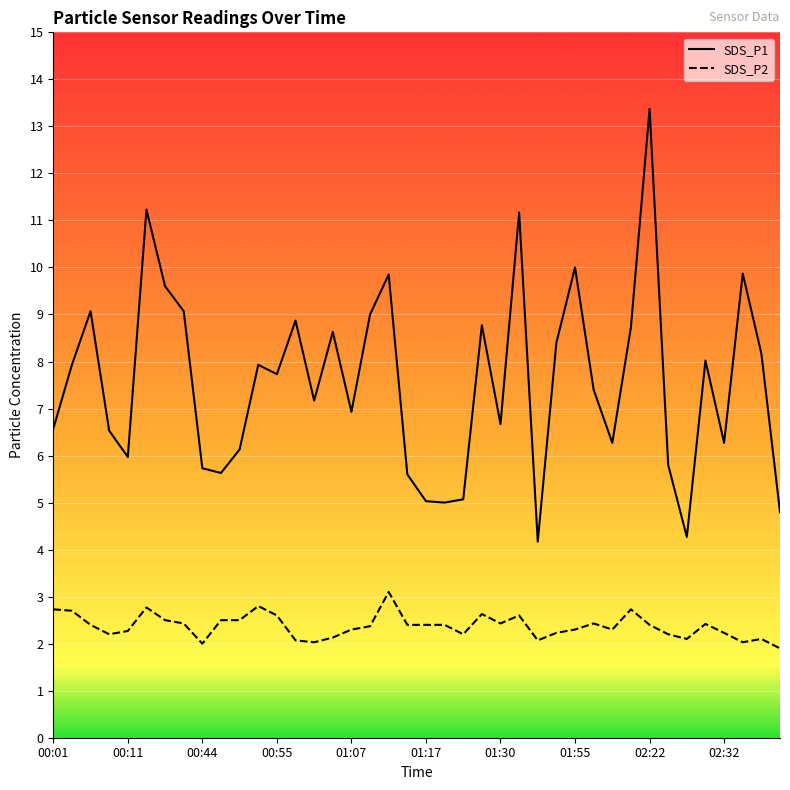

Reading left to right, list all the values displayed in this chart.

SDS_P1: 6.6	7.9	9.1	6.5	6.0	11.2	9.6	9.1	5.7	5.6	6.1	7.9	7.7	8.9	7.2	8.6	6.9	9.0	9.8	5.6	5.0	5.0	5.1	8.8	6.7	11.2	4.2	8.4	10.0	7.4	6.3	8.7	13.4	5.8	4.3	8.0	6.3	9.9	8.2	4.8
SDS_P2: 2.7	2.7	2.4	2.2	2.3	2.8	2.5	2.4	2.0	2.5	2.5	2.8	2.6	2.1	2.0	2.1	2.3	2.4	3.1	2.4	2.4	2.4	2.2	2.6	2.4	2.6	2.1	2.2	2.3	2.4	2.3	2.7	2.4	2.2	2.1	2.4	2.2	2.0	2.1	1.9